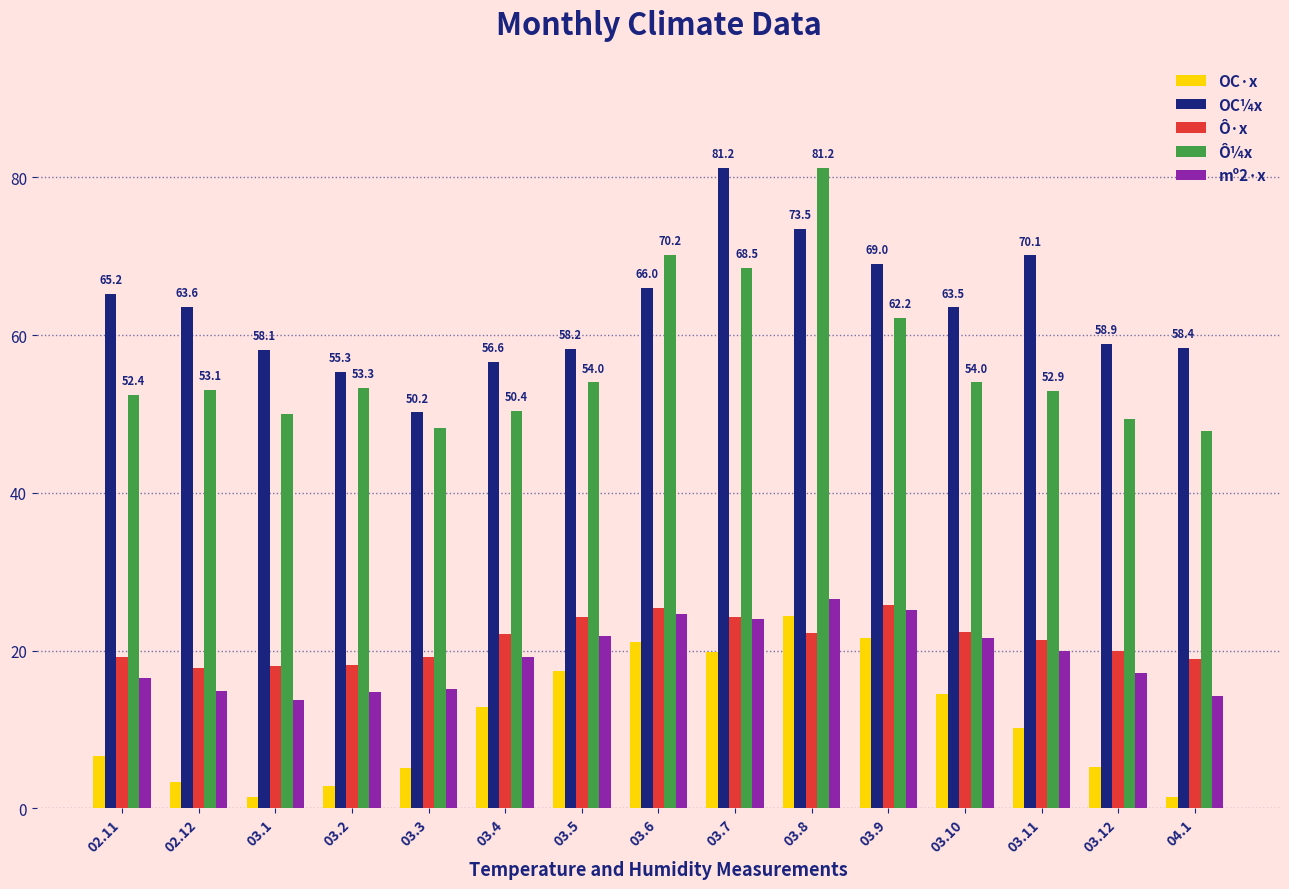

What value does the Ô·x series have at 03.9?

25.8